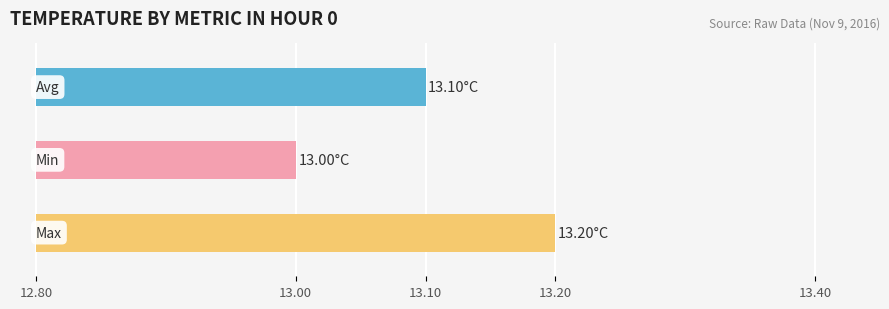

The chart shows a value of 17.8 at 36. True or false?

False